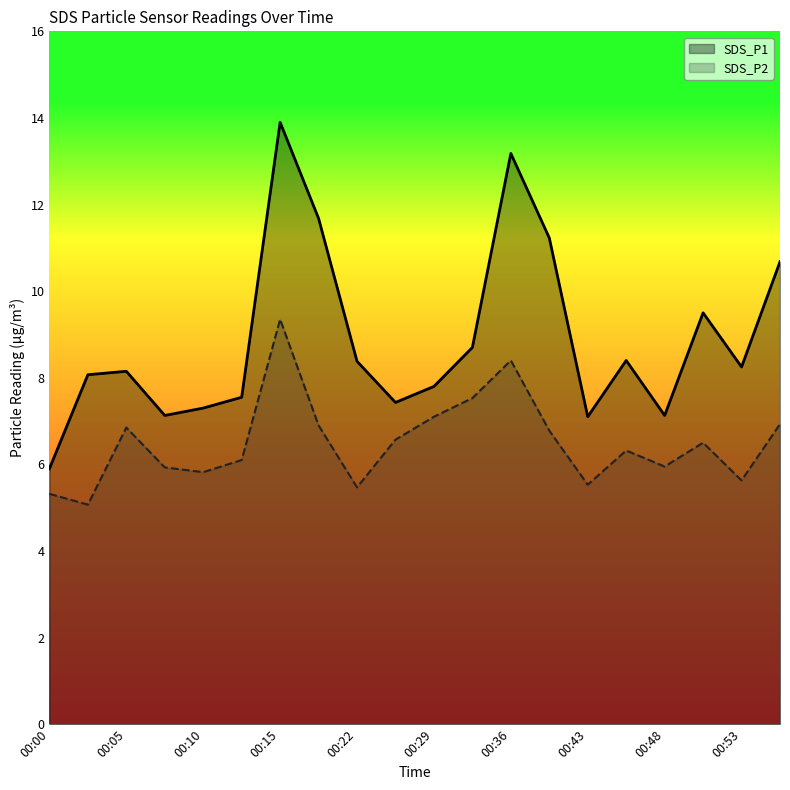

What is the total value across all series at 00:43?

12.6